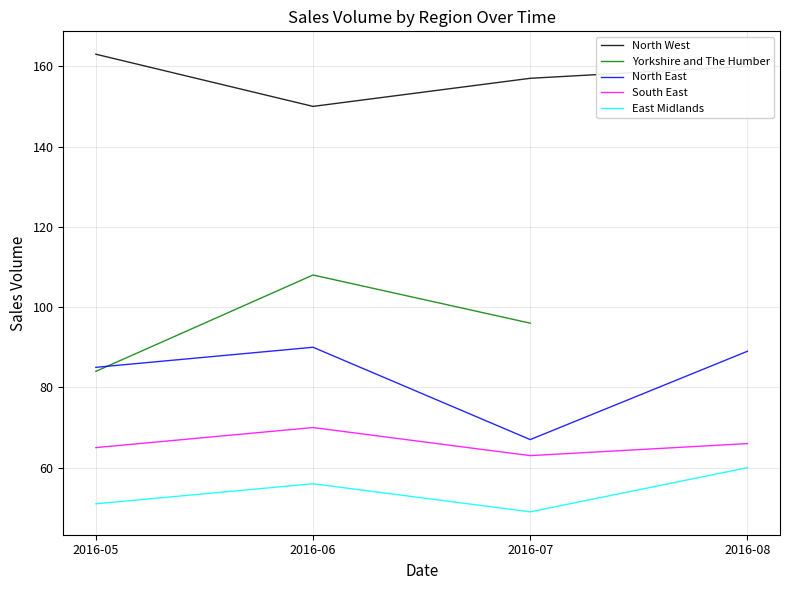

True or false: North East and East Midlands intersect in this chart.

False